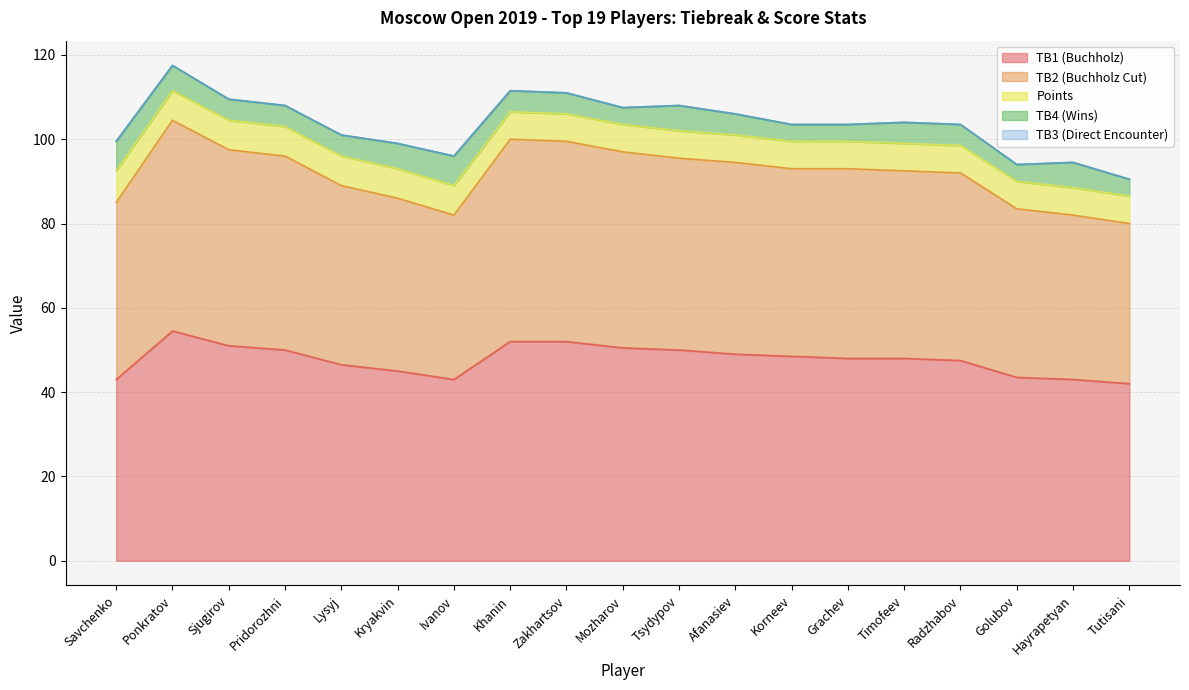

Is it true that TB2 equals 46.0 at Pridorozhni?

True